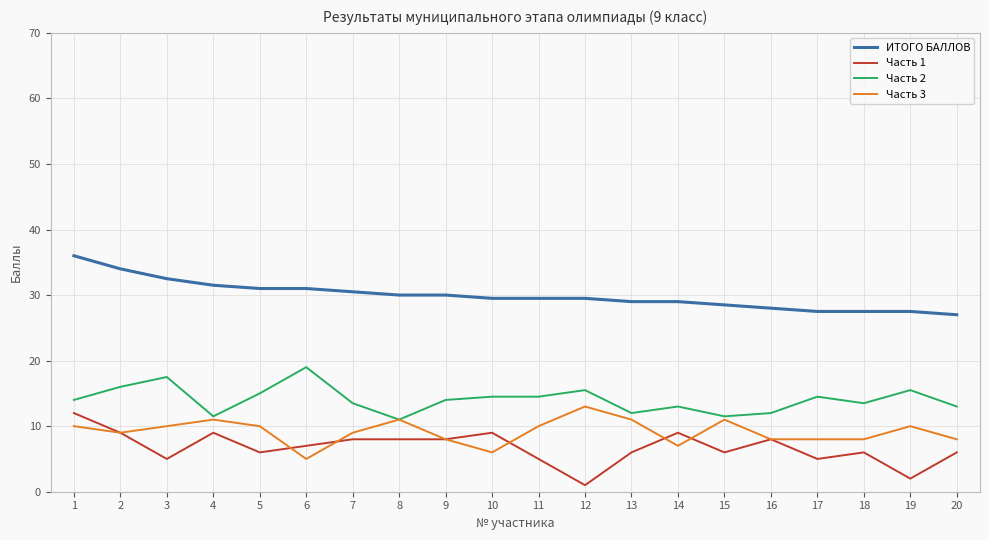

Reading left to right, transcribe all the data shown in this chart.

ИТОГО БАЛЛОВ: 1=36.0	2=34.0	3=32.5	4=31.5	5=31.0	6=31.0	7=30.5	8=30.0	9=30.0	10=29.5	11=29.5	12=29.5	13=29.0	14=29.0	15=28.5	16=28.0	17=27.5	18=27.5	19=27.5	20=27.0
Часть 1: 1=12.0	2=9.0	3=5.0	4=9.0	5=6.0	6=7.0	7=8.0	8=8.0	9=8.0	10=9.0	11=5.0	12=1.0	13=6.0	14=9.0	15=6.0	16=8.0	17=5.0	18=6.0	19=2.0	20=6.0
Часть 2: 1=14.0	2=16.0	3=17.5	4=11.5	5=15.0	6=19.0	7=13.5	8=11.0	9=14.0	10=14.5	11=14.5	12=15.5	13=12.0	14=13.0	15=11.5	16=12.0	17=14.5	18=13.5	19=15.5	20=13.0
Часть 3: 1=10.0	2=9.0	3=10.0	4=11.0	5=10.0	6=5.0	7=9.0	8=11.0	9=8.0	10=6.0	11=10.0	12=13.0	13=11.0	14=7.0	15=11.0	16=8.0	17=8.0	18=8.0	19=10.0	20=8.0